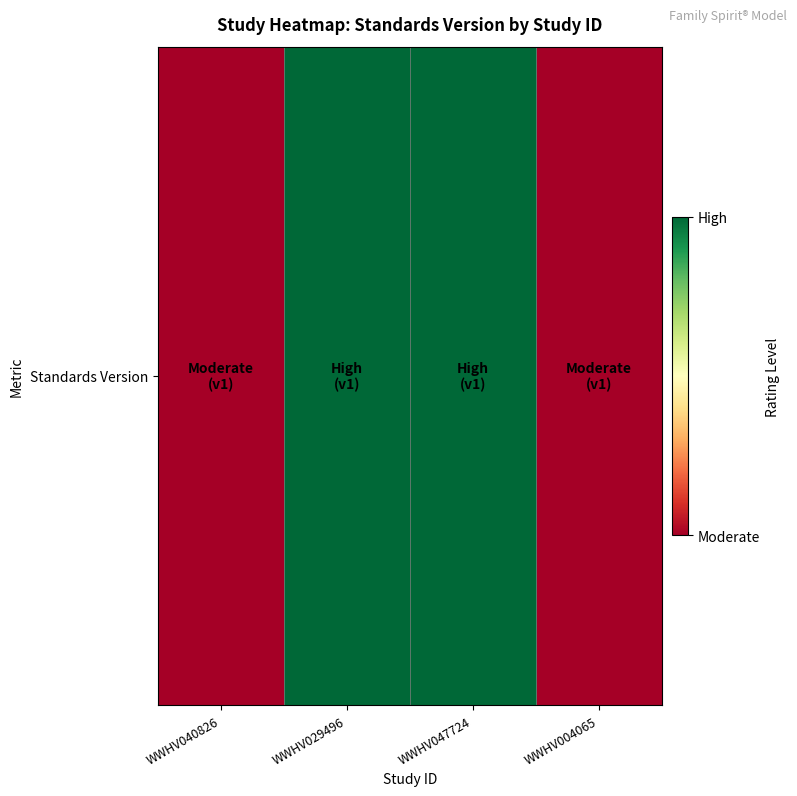

What is the sum of all values?

6